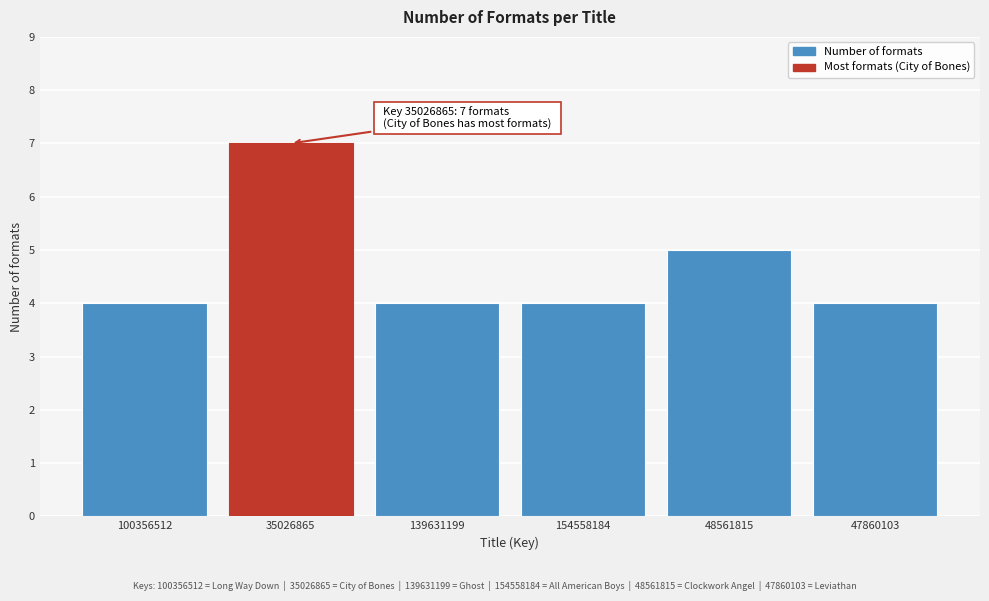

Reading right to left, extract all data points from this chart.

4	5	4	4	7	4